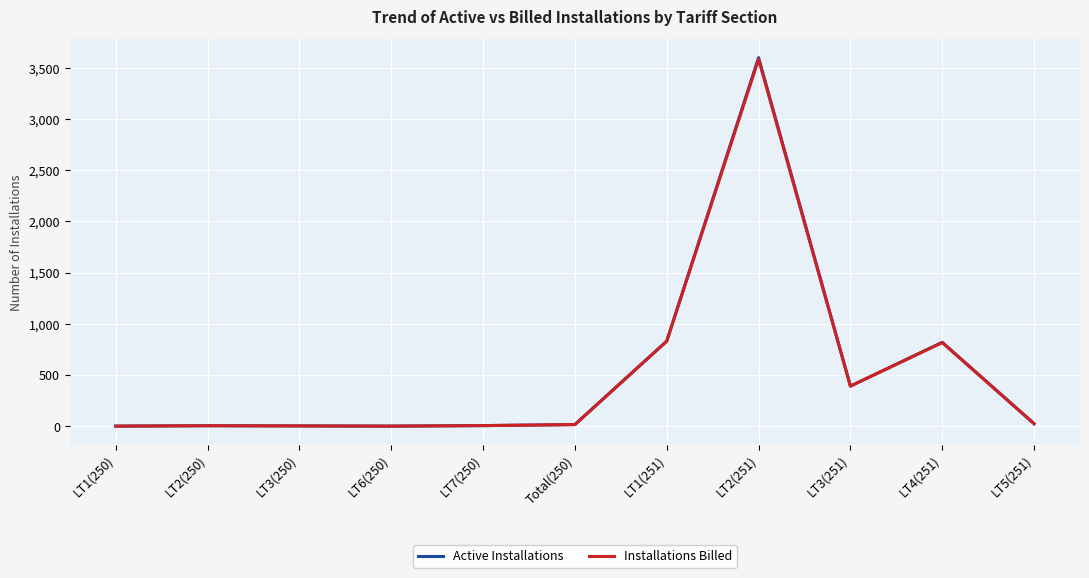

At which category is the sum across all series the highest?

LT2(251)